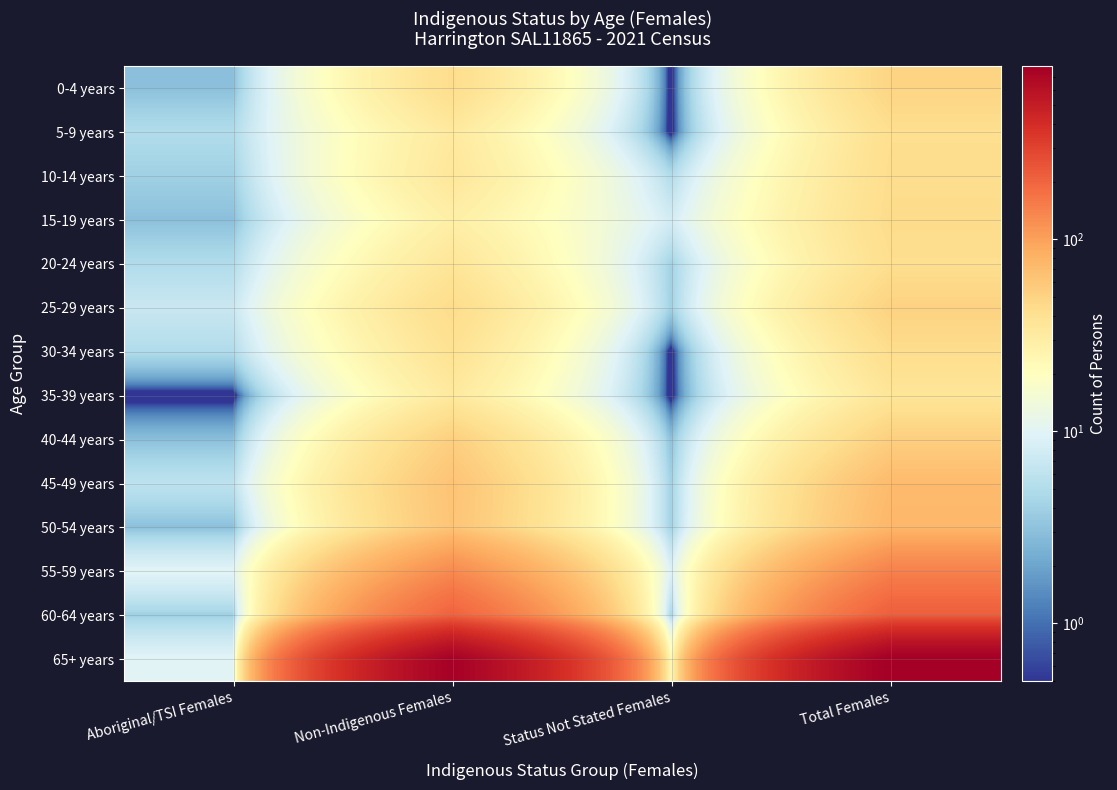

List the series in order of their peak value, highest first.

65+ years, 60-64 years, 55-59 years, 50-54 years, 45-49 years, 40-44 years, 25-29 years, 0-4 years, 15-19 years, 10-14 years, 30-34 years, 5-9 years, 20-24 years, 35-39 years